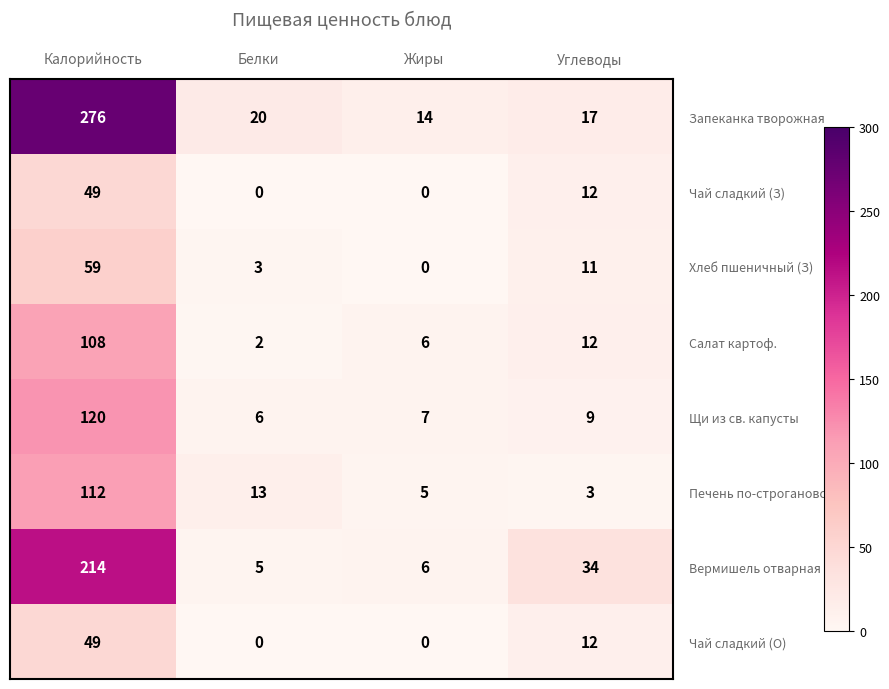

Count the number of data series in this chart.

8